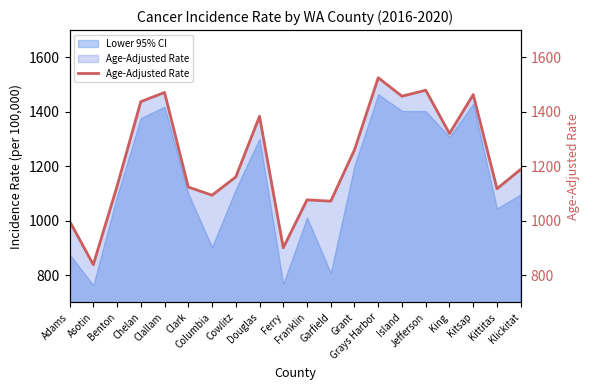

Rank the categories by value from highest to lowest.

Grays Harbor, Jefferson, Clallam, Kitsap, Island, Chelan, Douglas, King, Grant, Klickitat, Cowlitz, Benton, Clark, Kittitas, Columbia, Franklin, Garfield, Adams, Ferry, Asotin